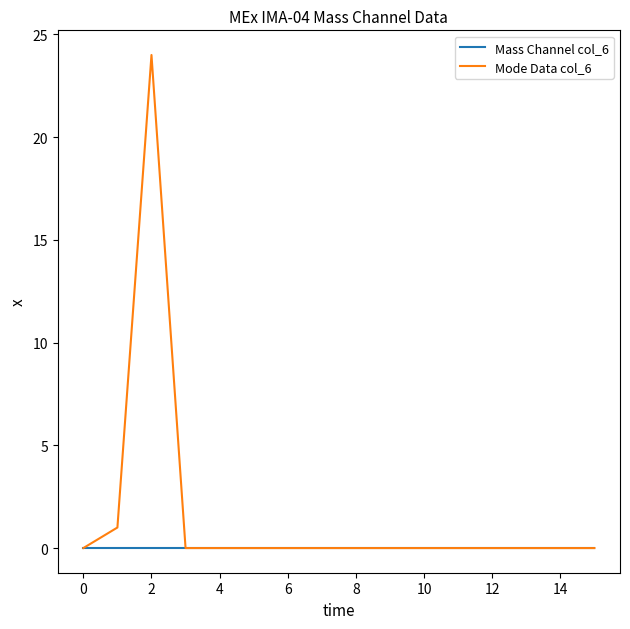

Which series has the largest total across all categories?

Mode Data col_6